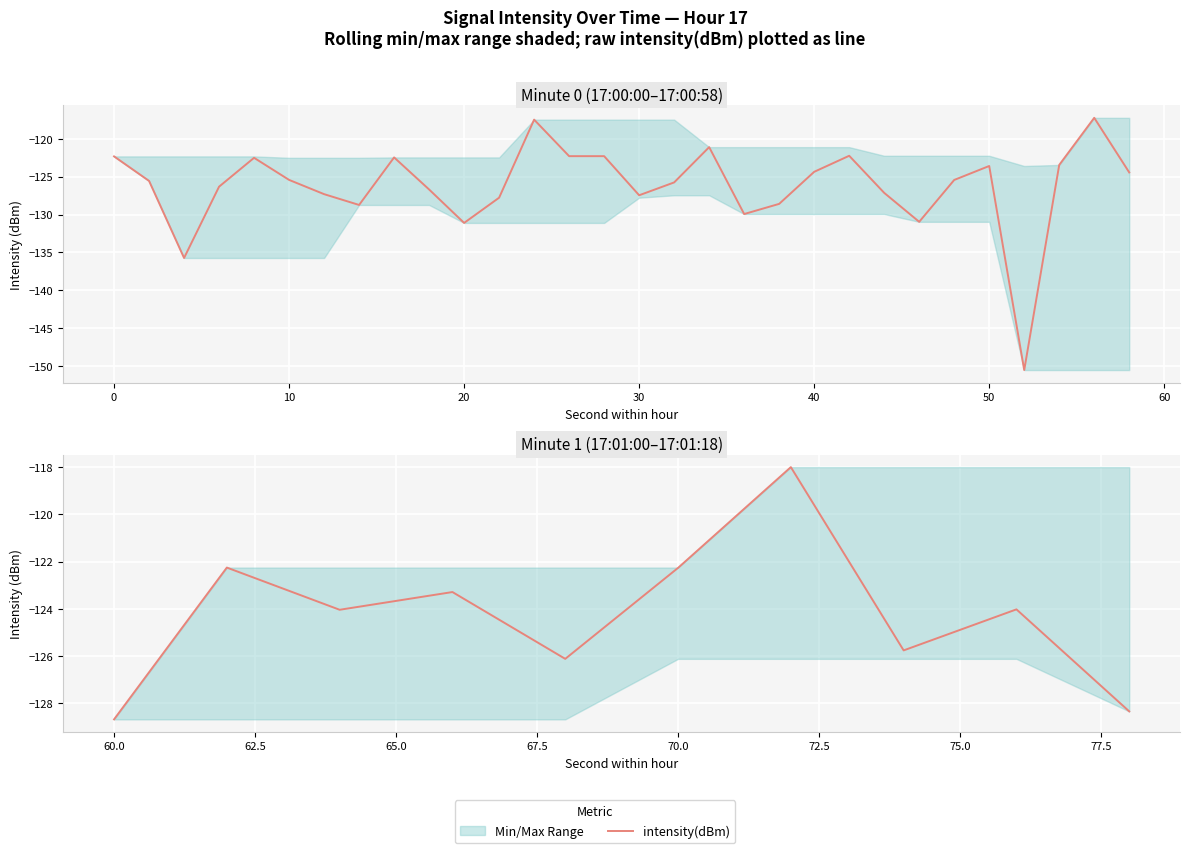

At which label is the value closest to -123?

20